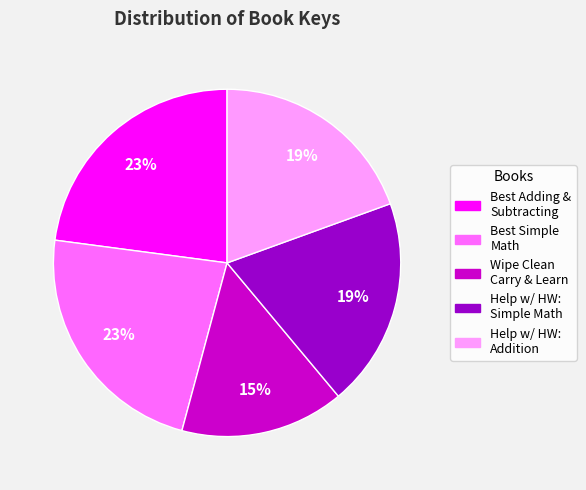

What is the smallest slice in the pie chart?

Wipe Clean Carry & Learn